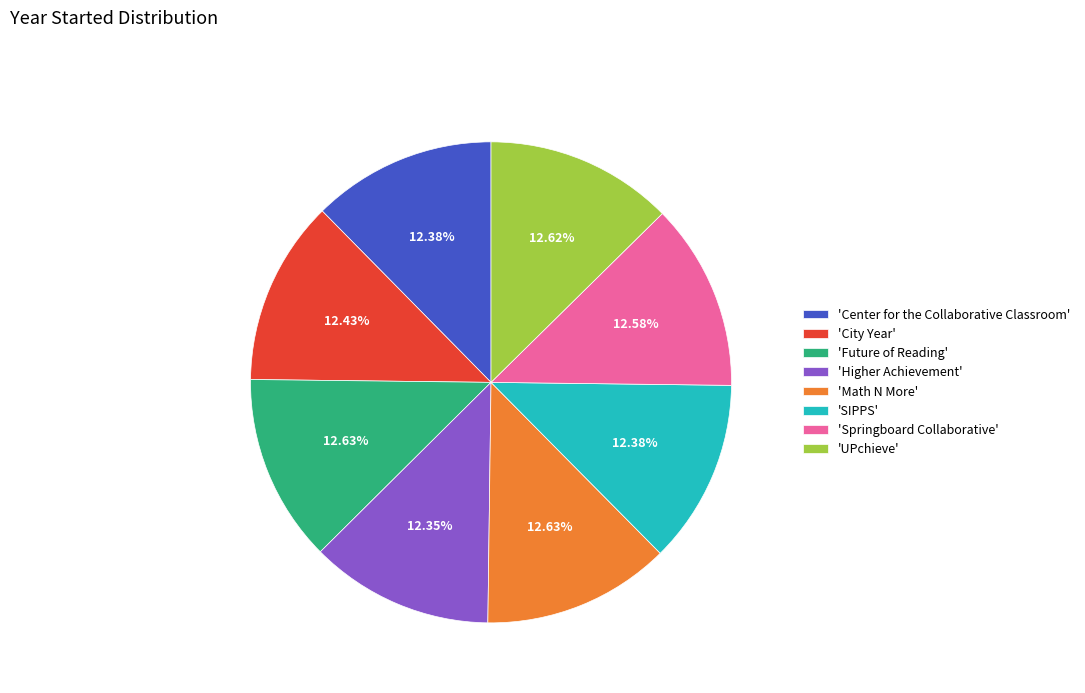

Approximately how many times larger is the value at 'Higher Achievement' compared to 'SIPPS'?

1.0